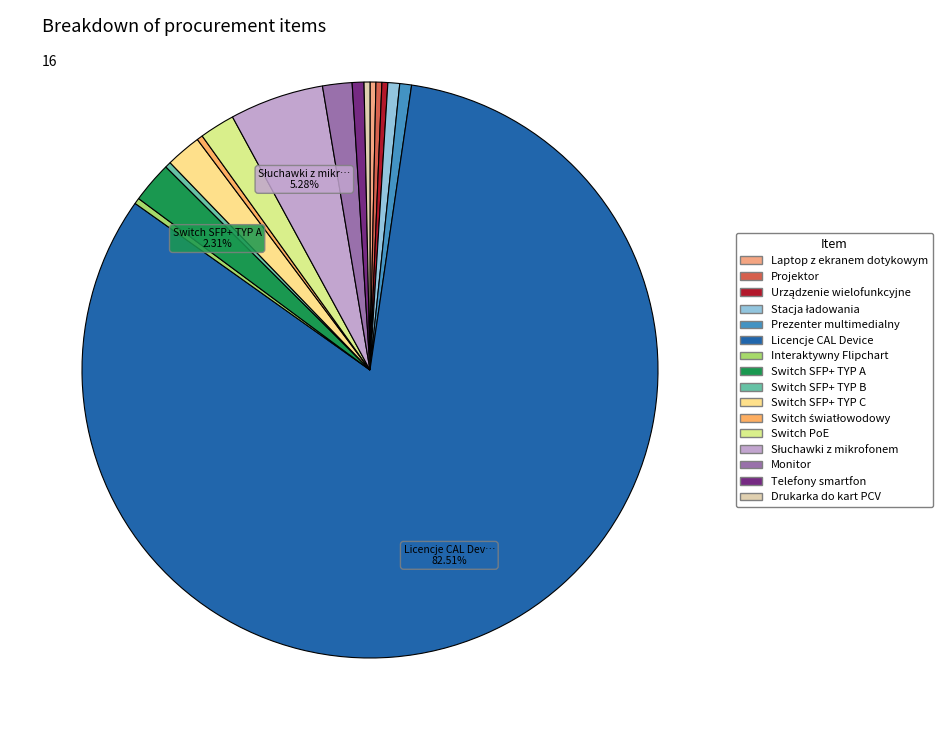

Does Prezenter multimedialny account for over 50% of the chart?

No